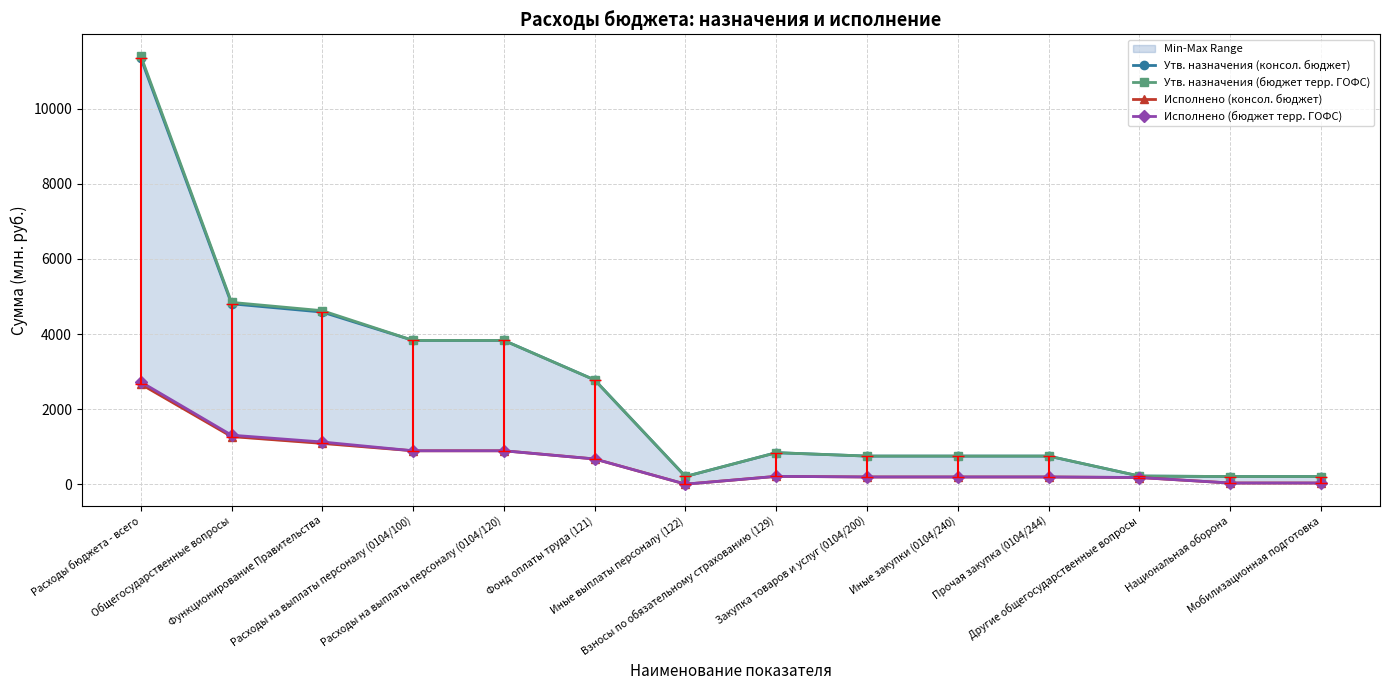

At which category is the sum across all series the highest?

Расходы бюджета - всего